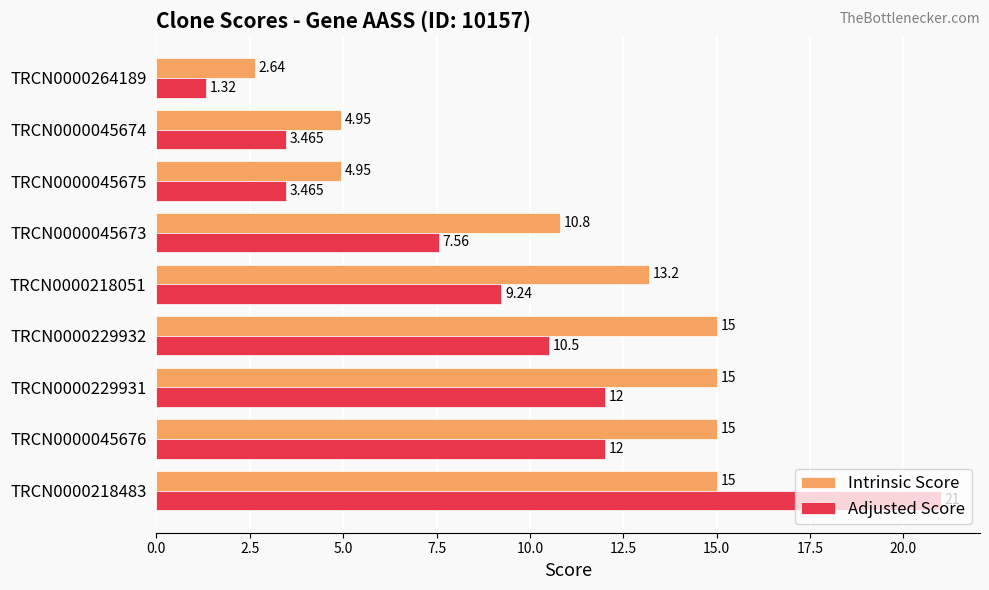

Is the value of Adjusted Score at TRCN0000229931 greater than the value of Intrinsic Score at TRCN0000045675?

Yes